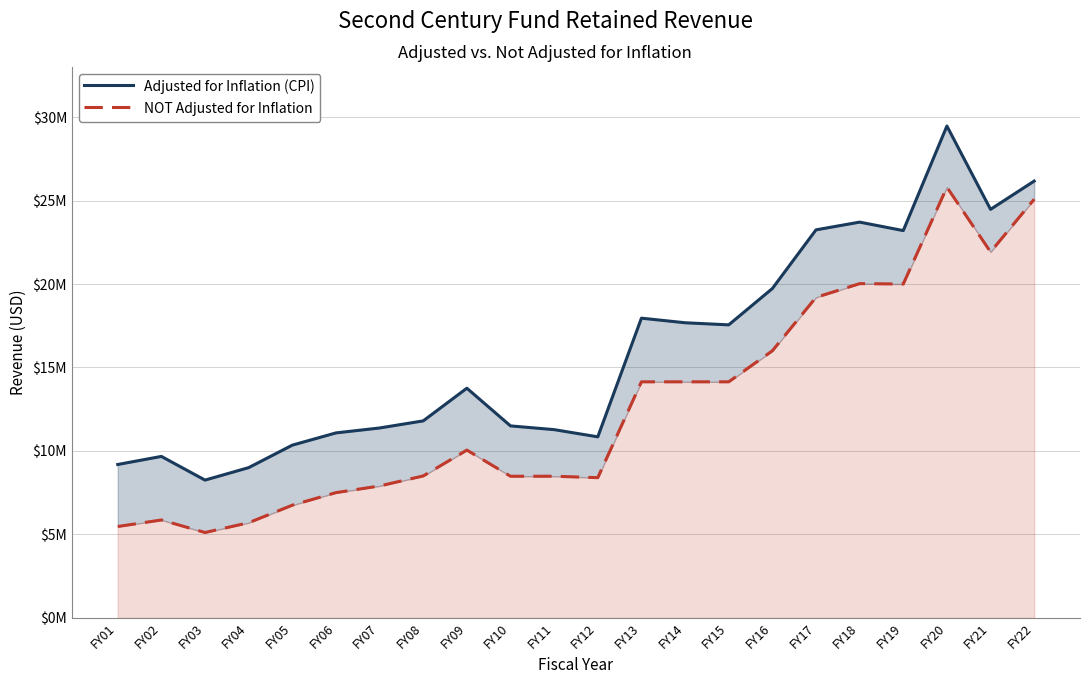

True or false: Adjusted for Inflation (CPI) and NOT Adjusted for Inflation intersect in this chart.

False